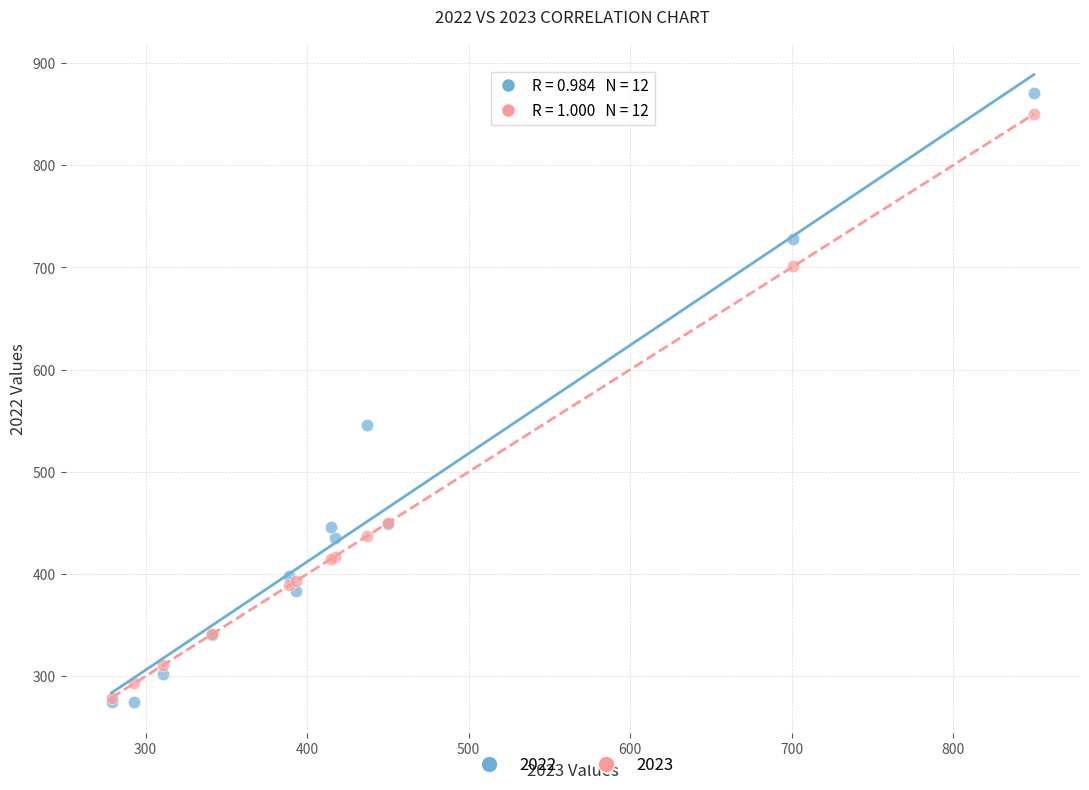

Across all series, what Y value is closest to 573?

546